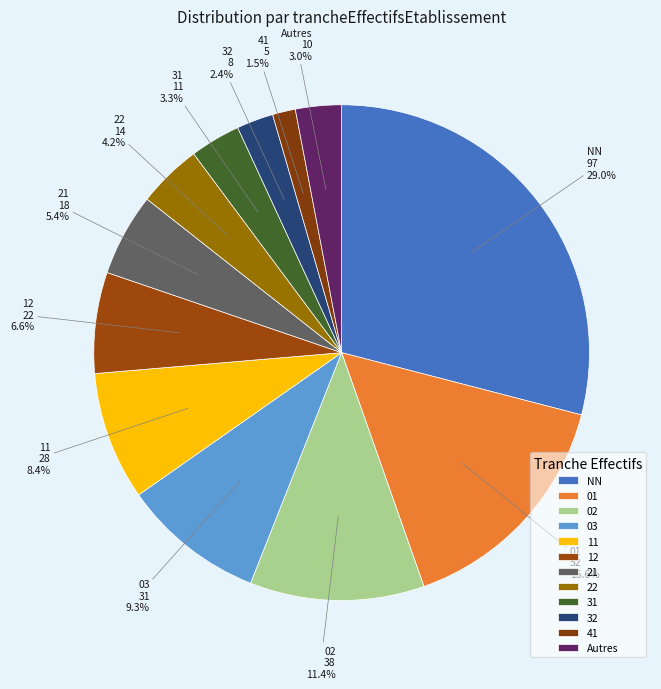

What portion of the pie excludes 31?

96.7%